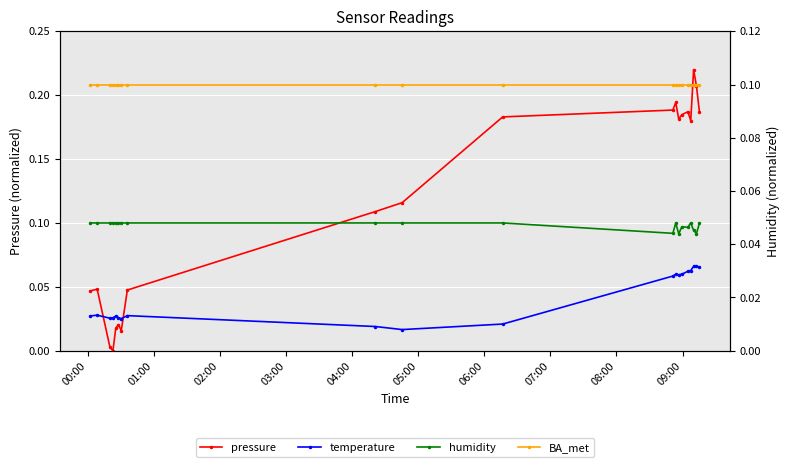

After their last crossing, which series has the higher values: temperature or pressure?

pressure